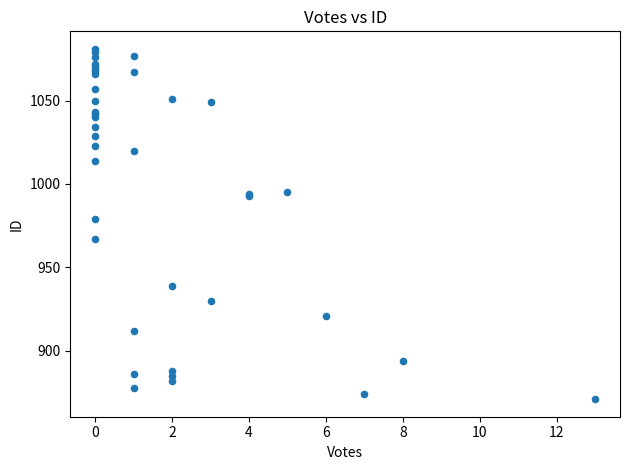

What Y value in the scatter plot is closest to 976?

979